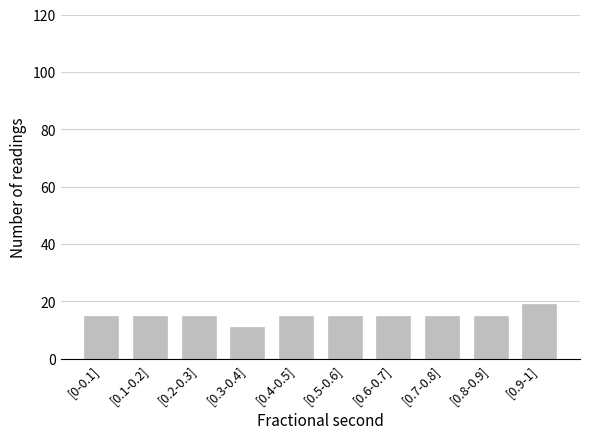

Reading left to right, what are all the values shown in this chart?

15	15	15	11	15	15	15	15	15	19